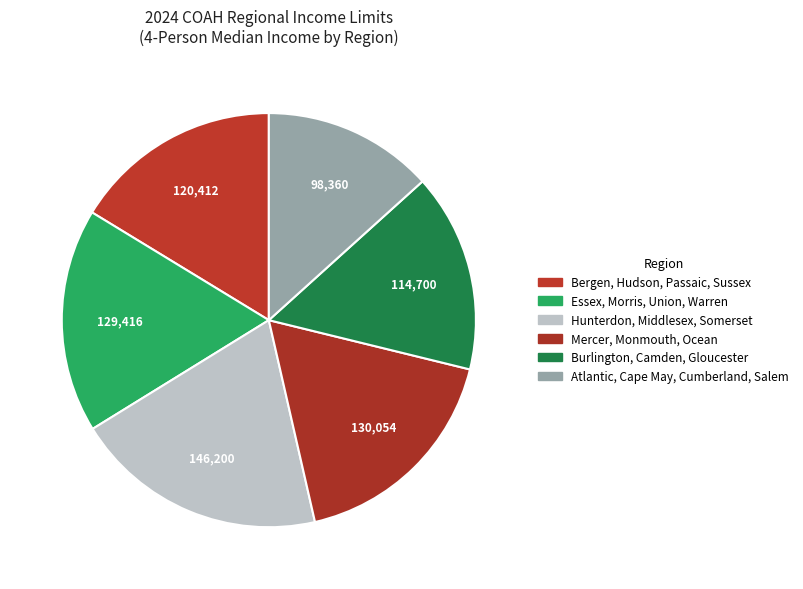

Does Essex, Morris, Union, Warren account for over 50% of the chart?

No